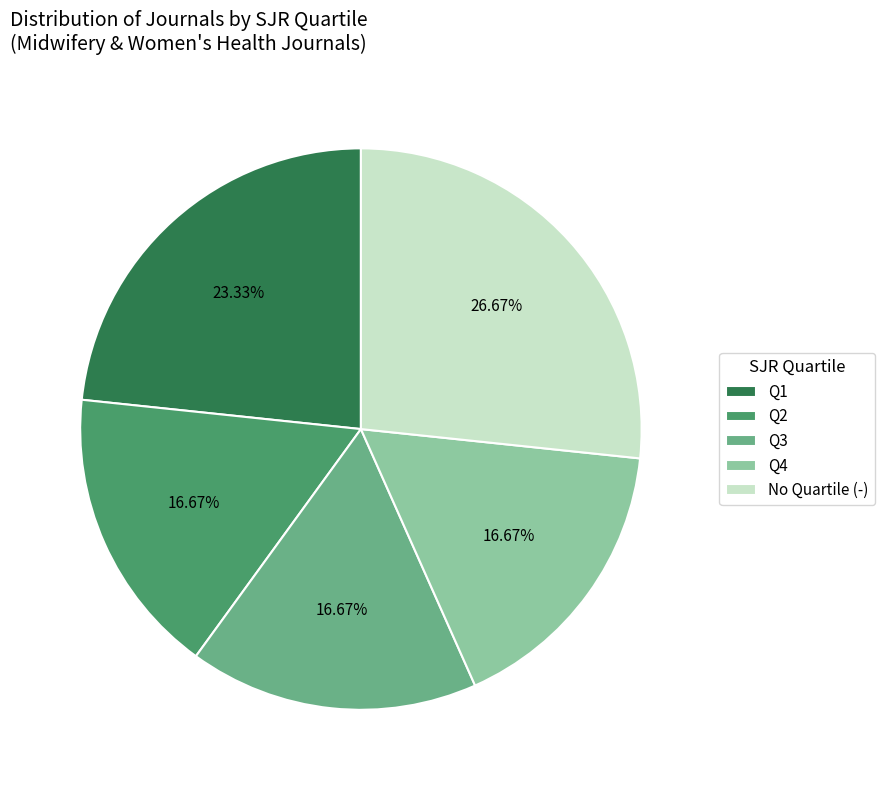

True or false: Q1 accounts for 33% of the total.

False